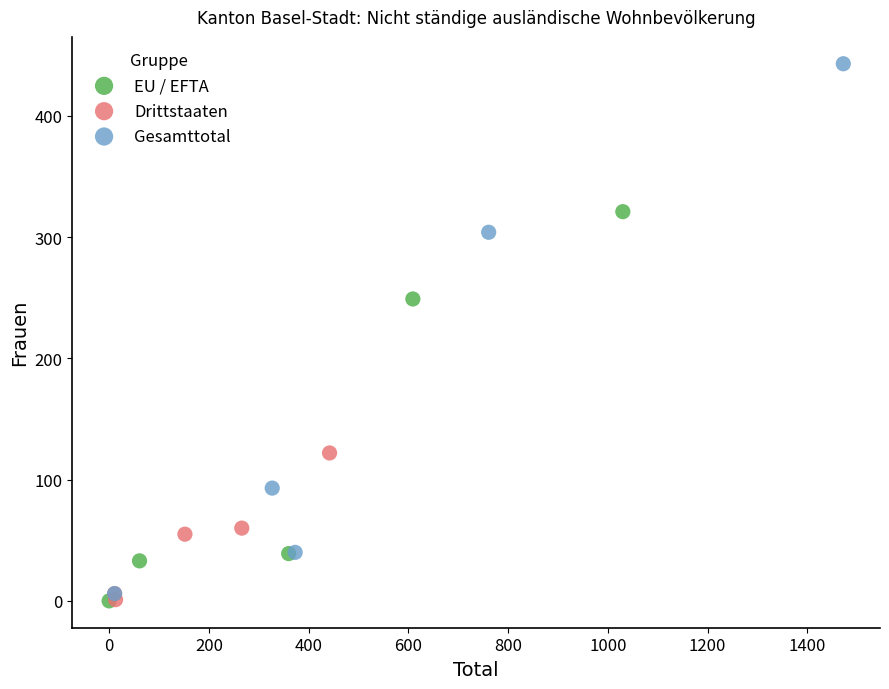

Which series has the largest Y range (max minus min)?

Gesamttotal